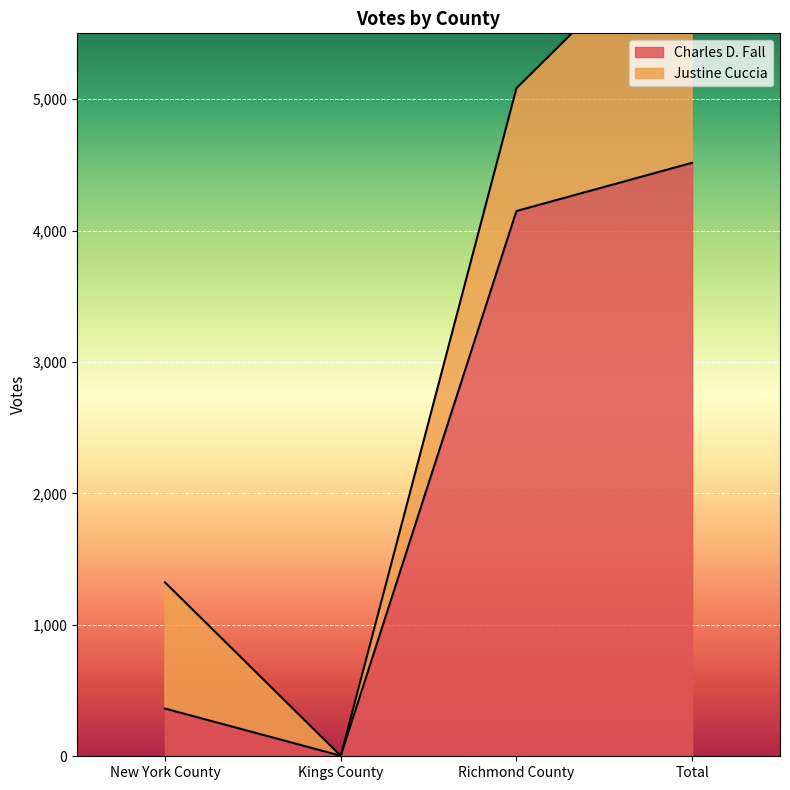

Rank the categories by value from lowest to highest.

Kings County, New York County, Richmond County, Total